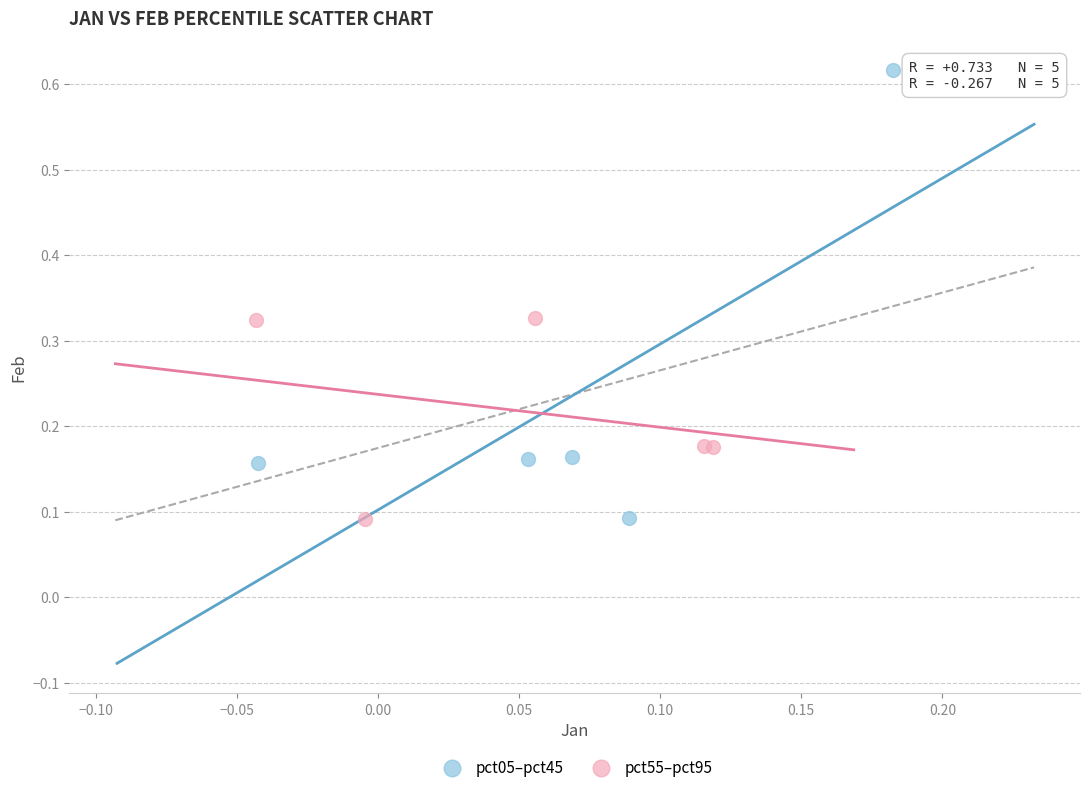

Which series contains the highest Y value?

pct05–pct45